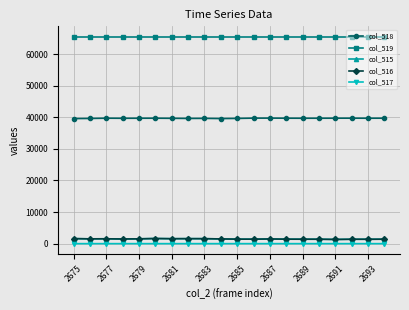

What are all the series names shown in the legend?

col_518, col_519, col_515, col_516, col_517